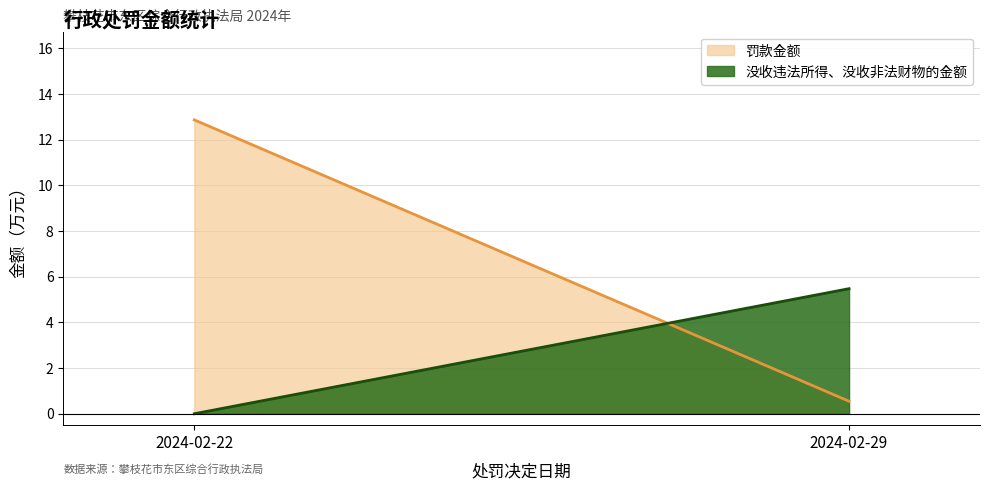

Is it true that 罚款金额 equals 19.2 at 2024-02-22?

False